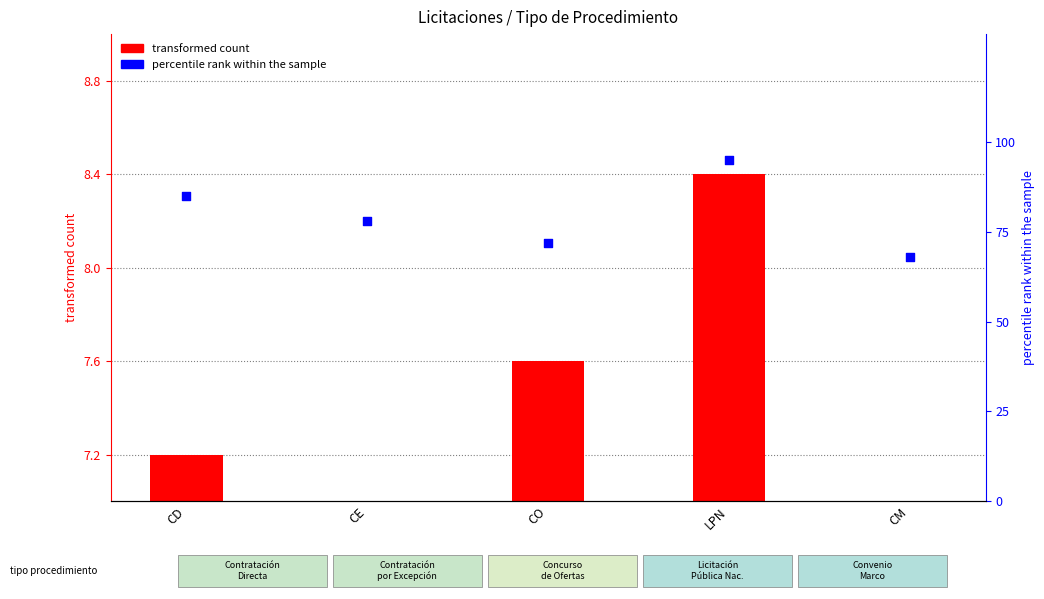

What is the total value across all series at LPN?

103.4